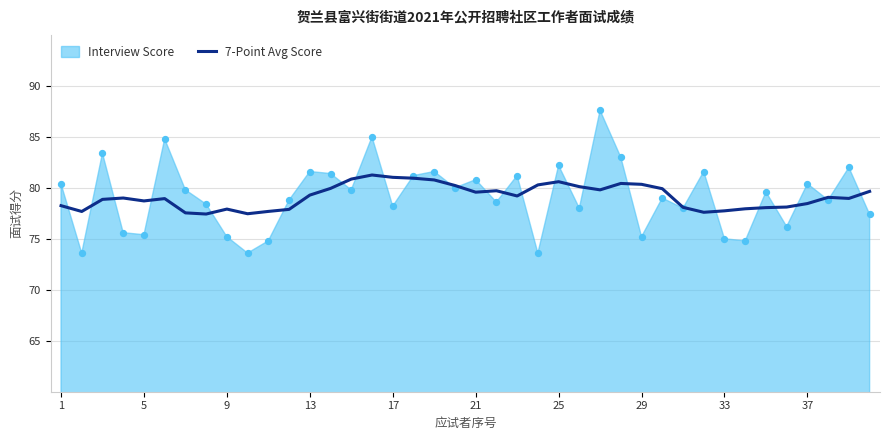

What is the lowest value of the 7-Point Avg Score series?

77.4